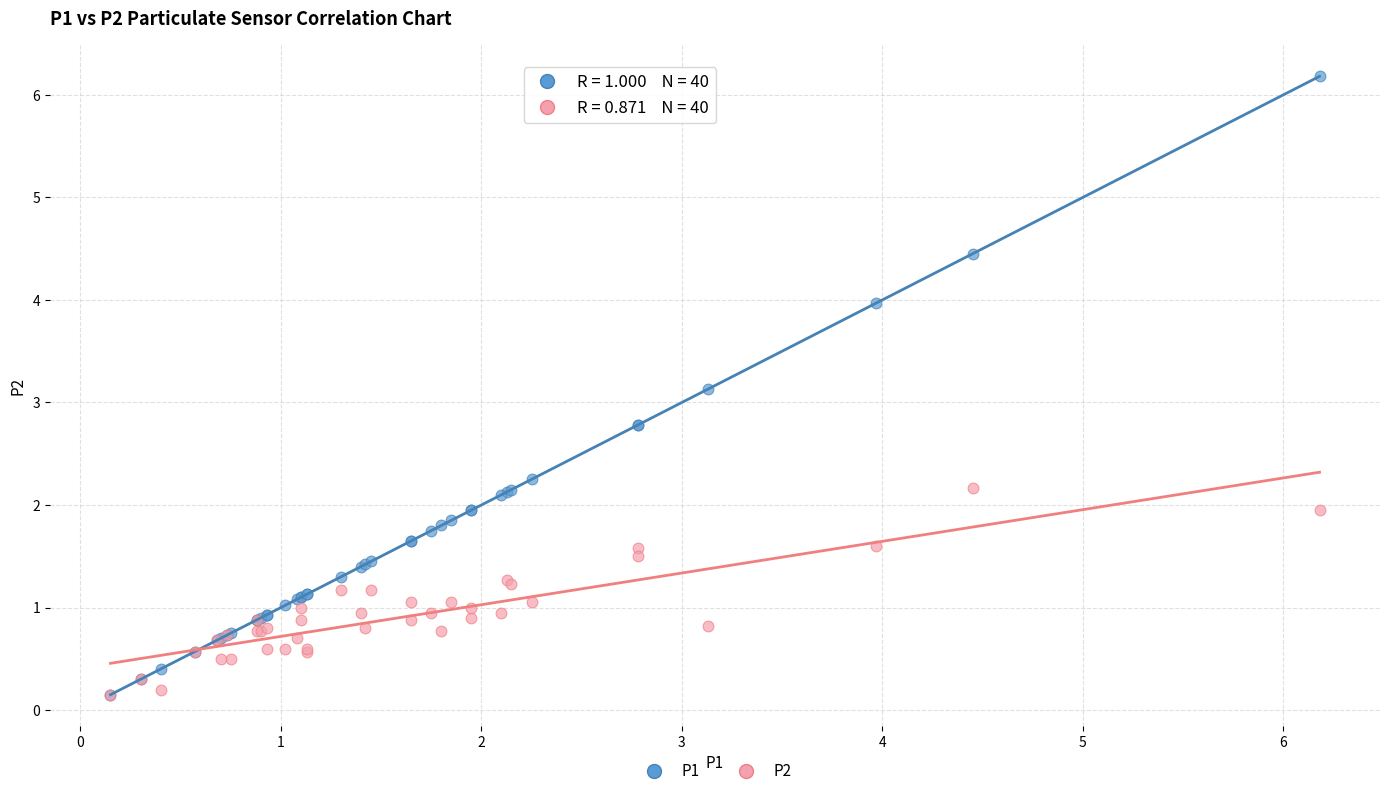

Across all series, what Y value is closest to 3?

3.1